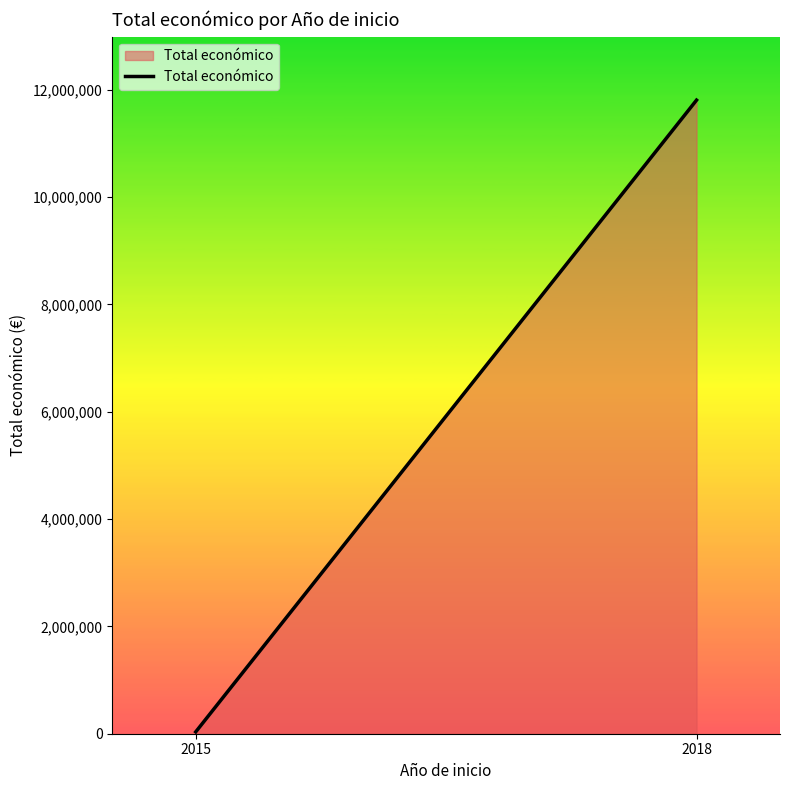

How many distinct data groups are displayed?

1